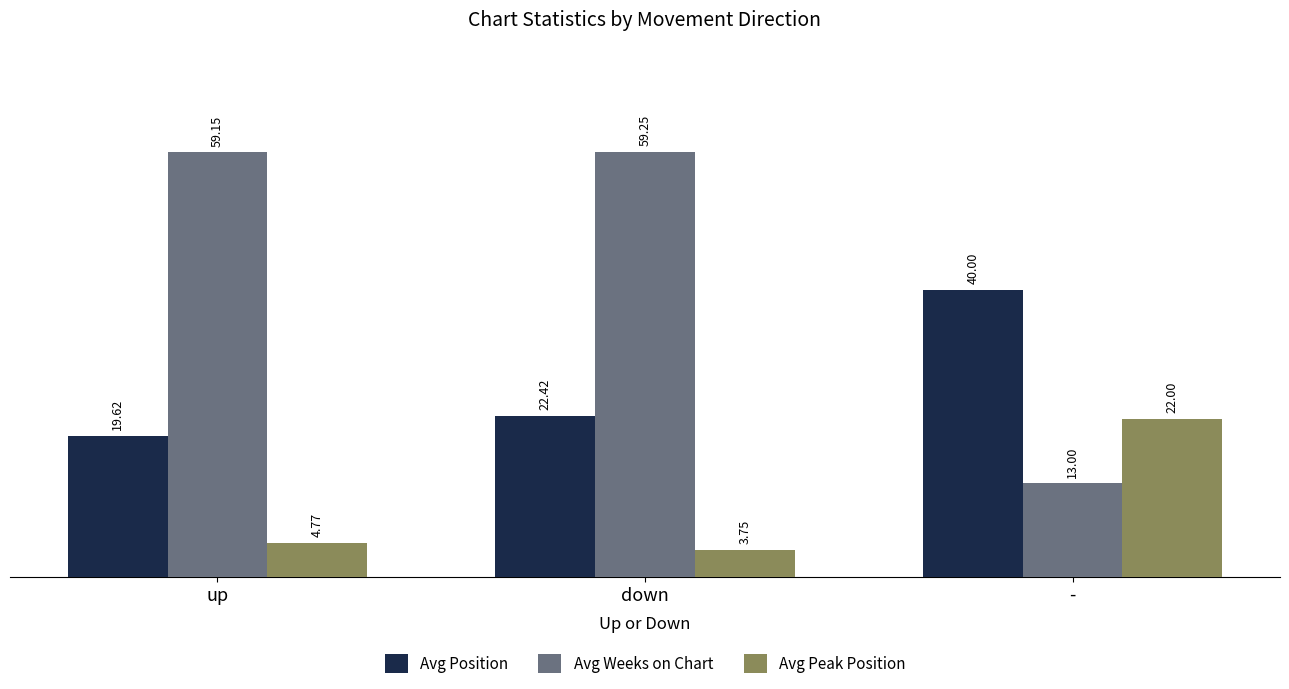

At which category does the chart reach its peak across all series?

down